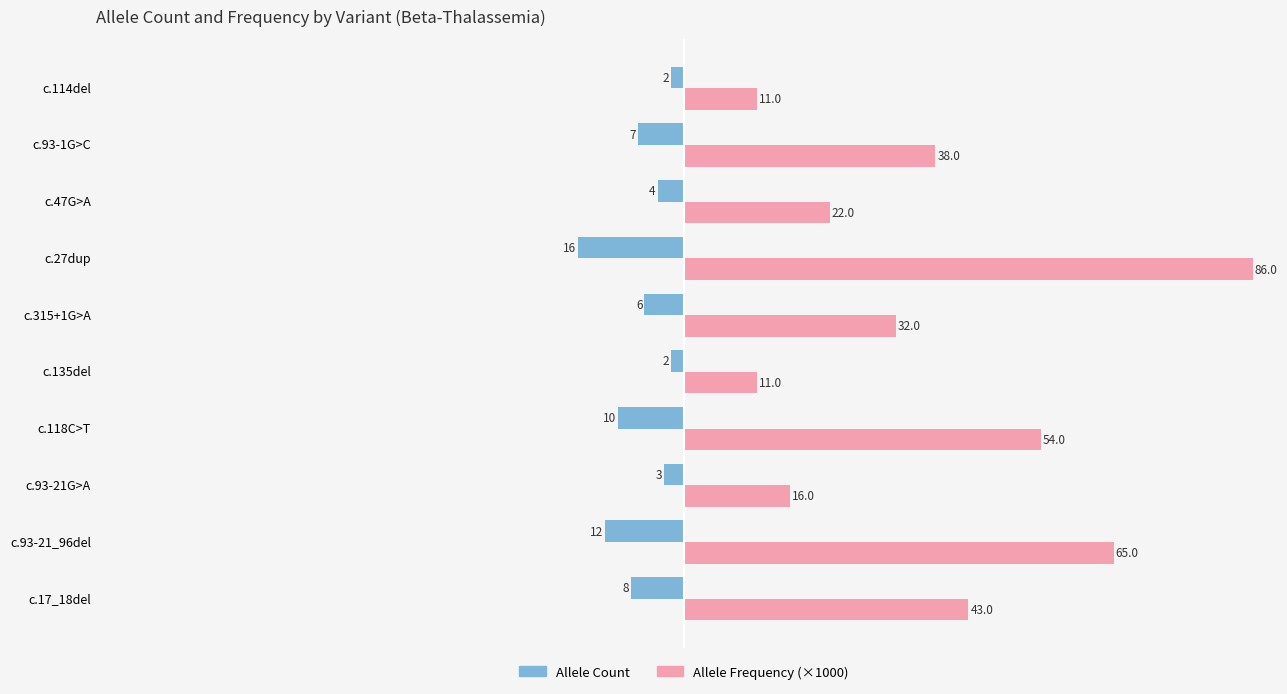

Read the Allele Frequency (×1000) value at c.47G>A.

22